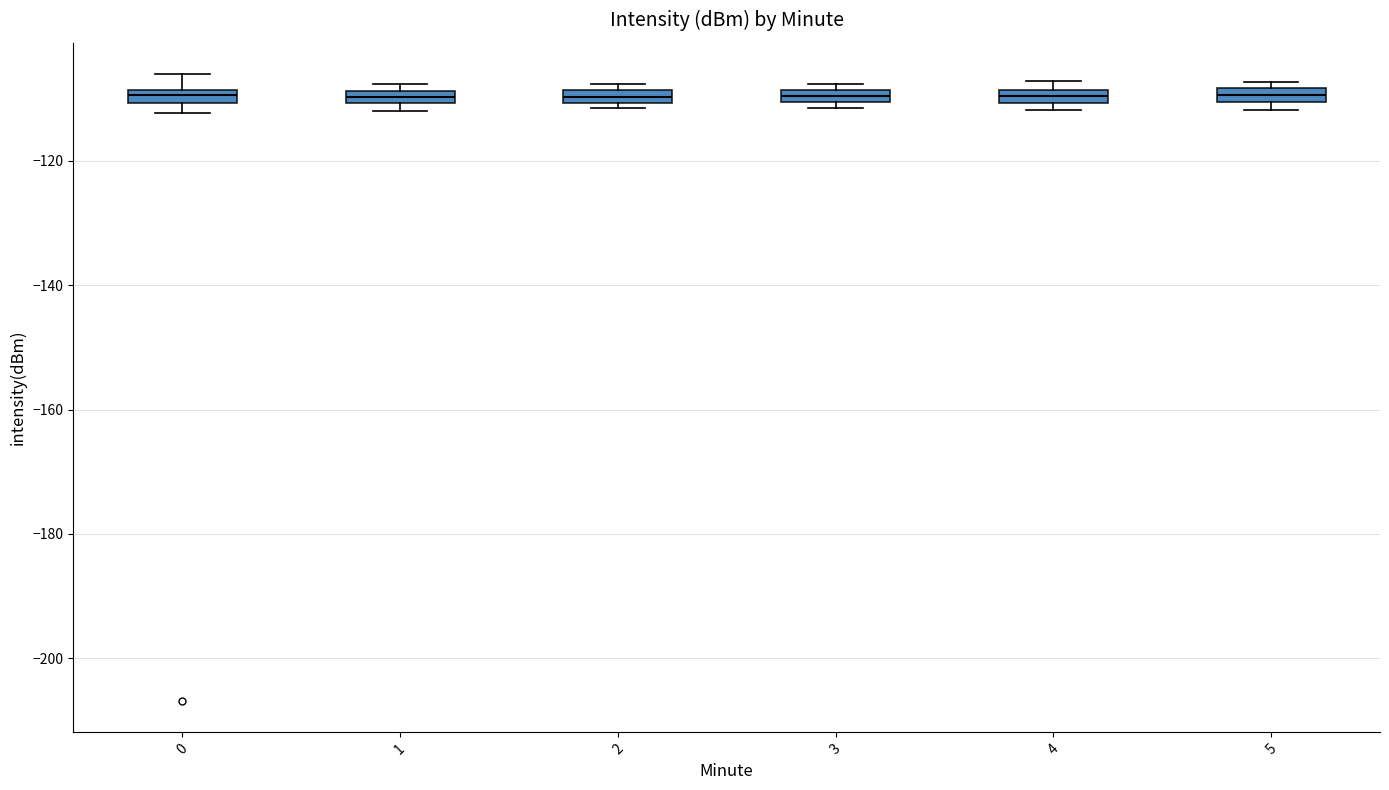

Where is the upper edge of the box at x = 4 on the y-axis? The values are not printed on the chart, so give them approximately, as read against the axis.

-108